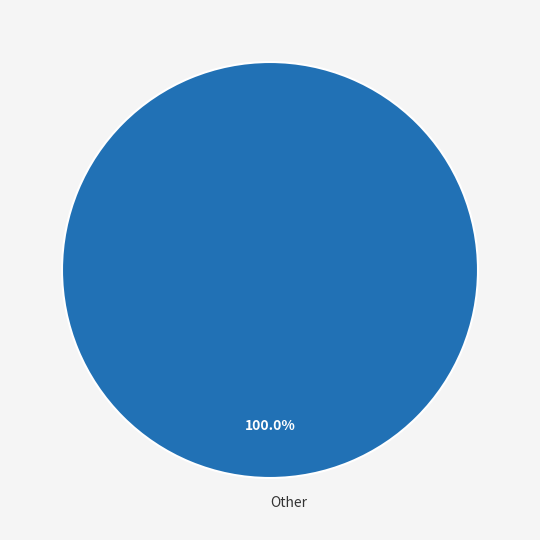

Does any single category account for the majority?

Yes